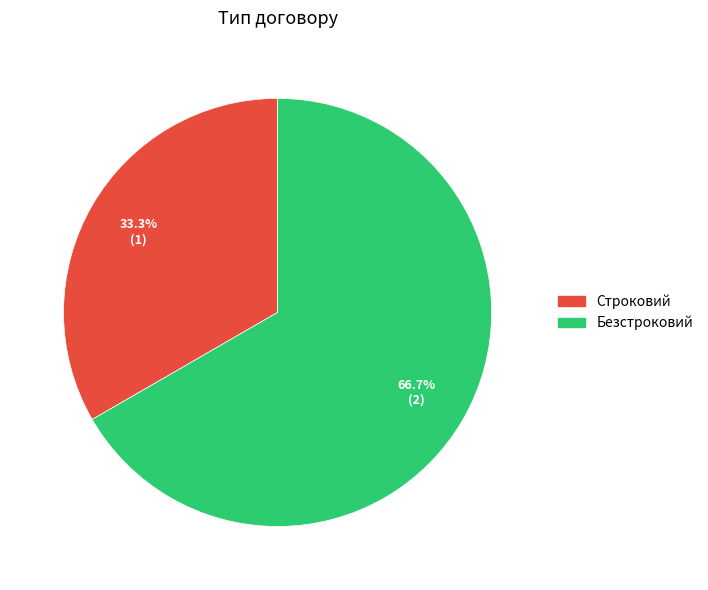

Rank the categories by value from lowest to highest.

Строковий, Безстроковий